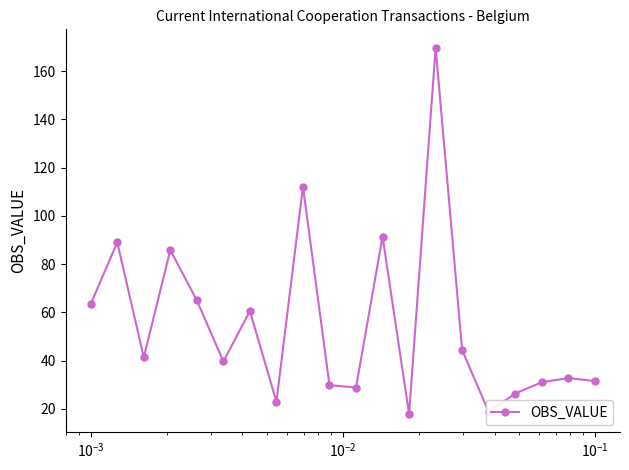

True or false: there are more than 0 points higher than both neighbors.

True